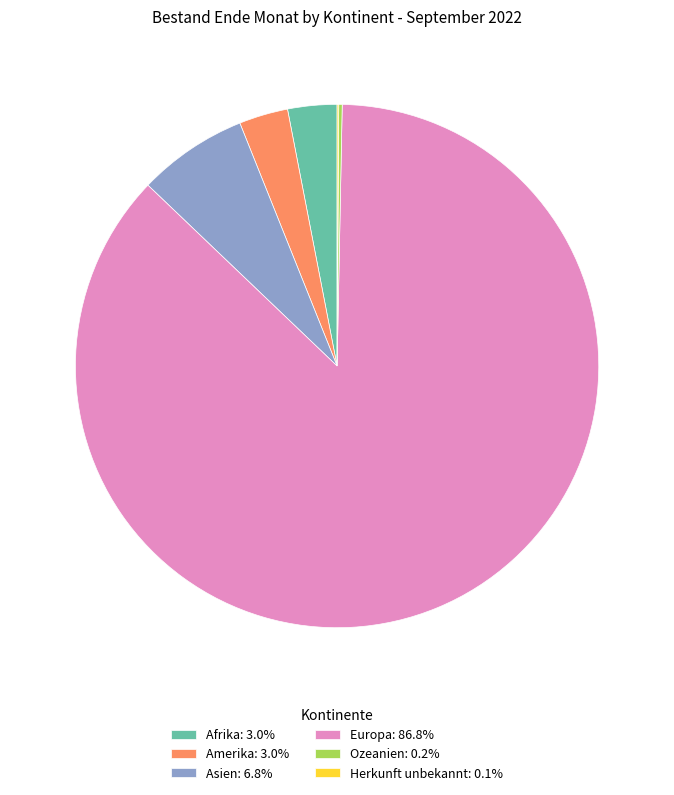

Which category has the biggest portion of the pie?

Europa